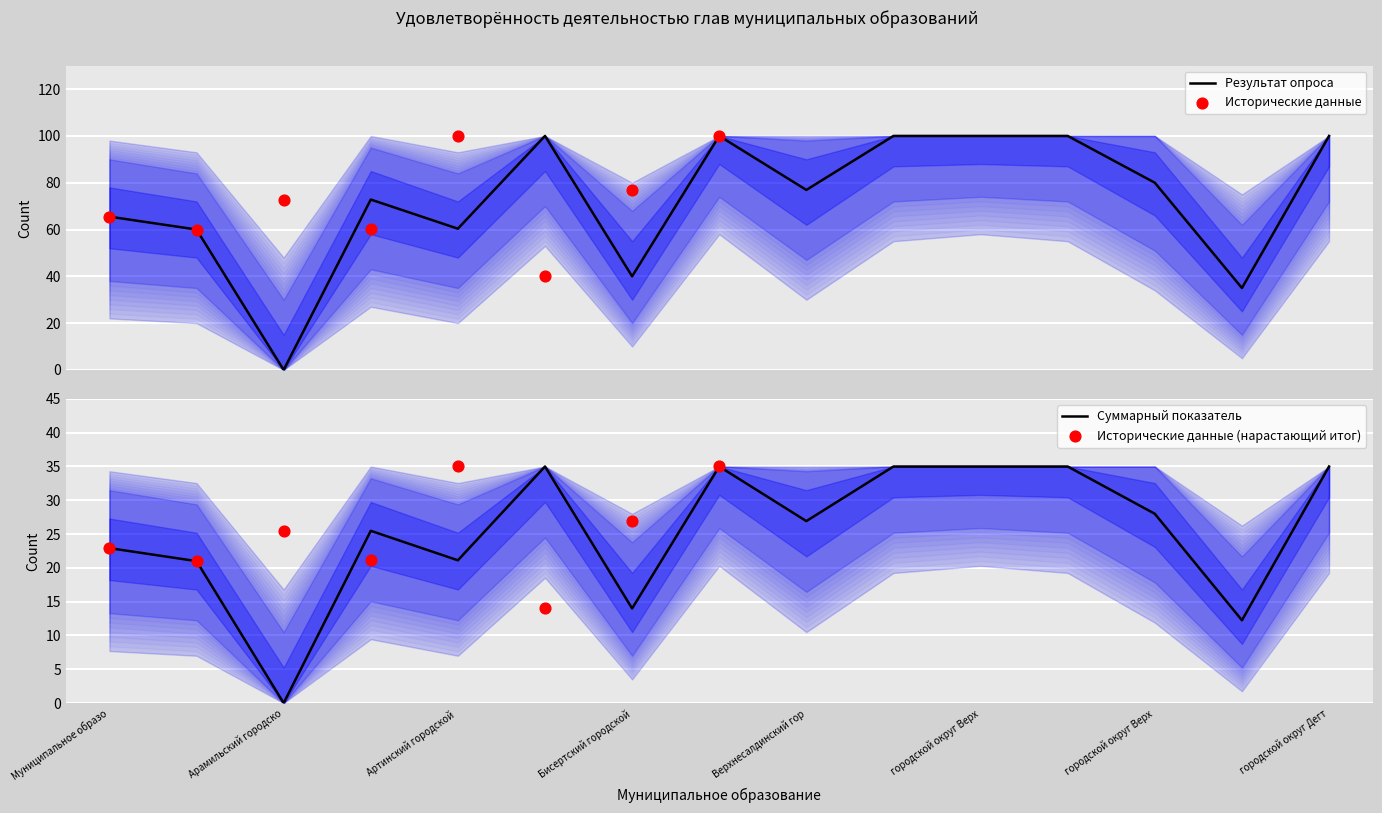

What is the maximum value for Результат опроса?

100.0